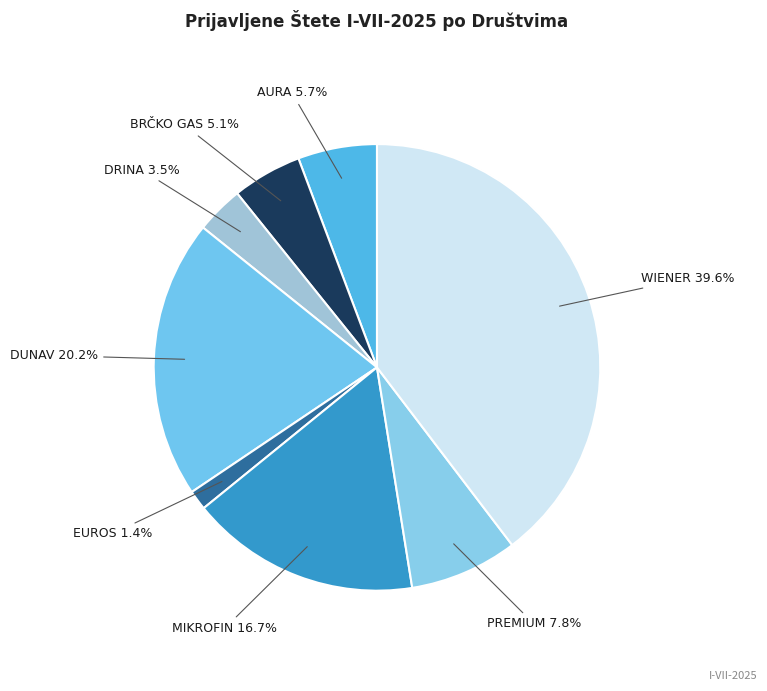

Which has a higher value, MIKROFIN or AURA?

MIKROFIN